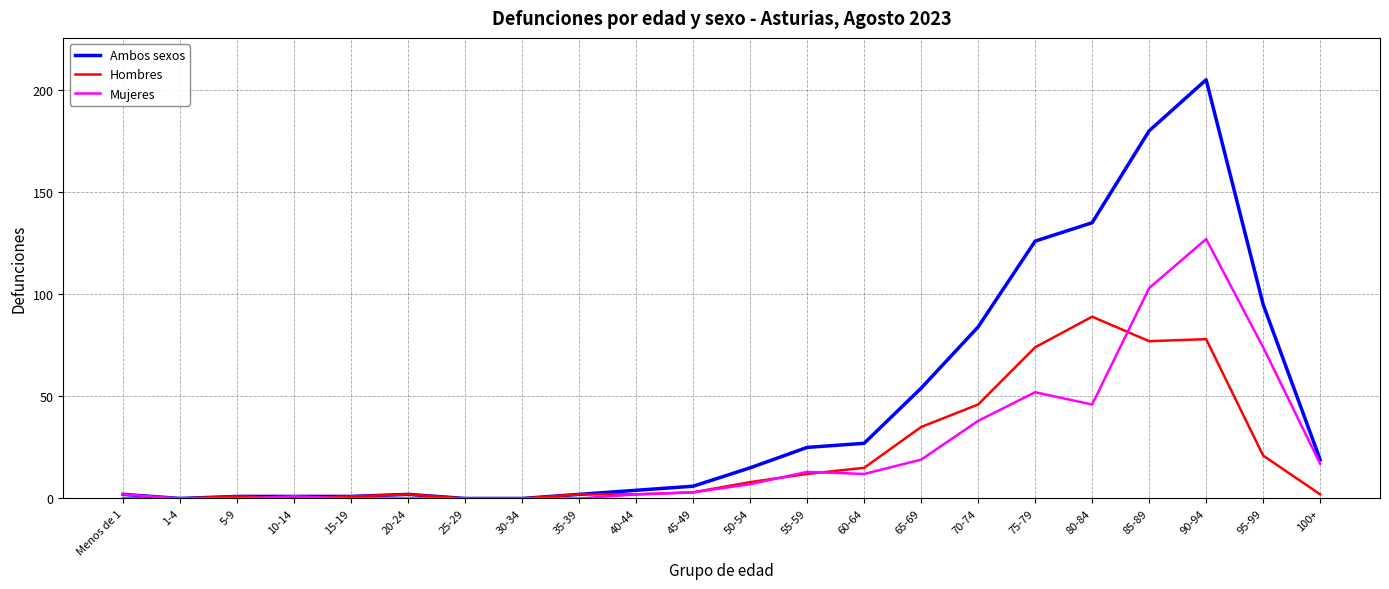

What are all the series names shown in the legend?

Ambos sexos, Hombres, Mujeres